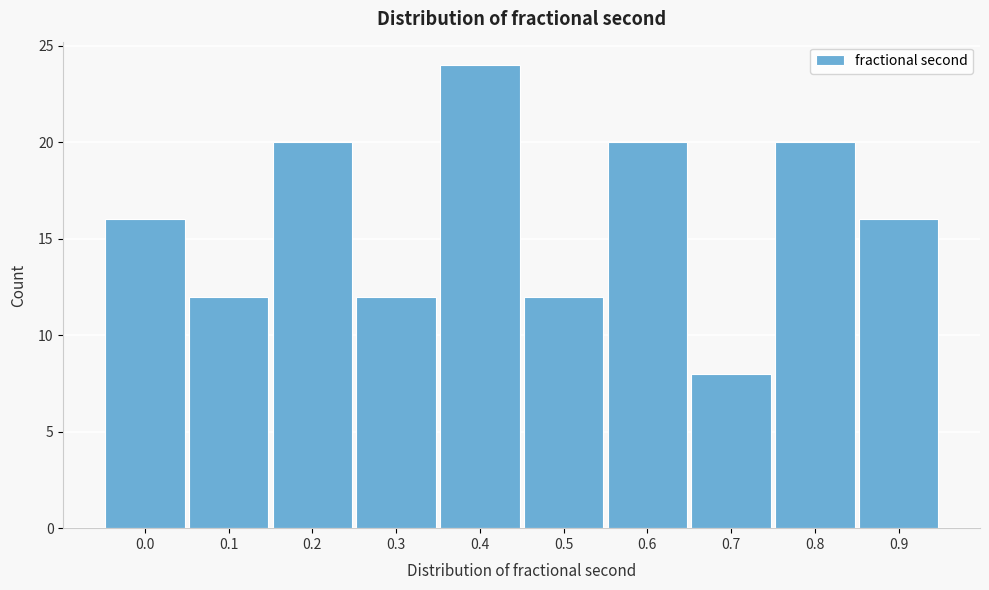

Reading left to right, extract all data points from this chart.

16	12	20	12	24	12	20	8	20	16